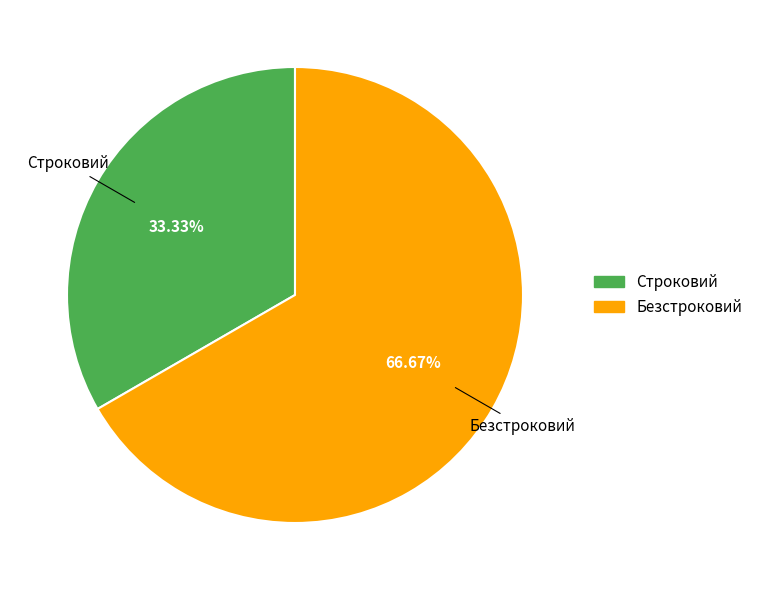

To the nearest percent, what portion does Строковий represent?

33%